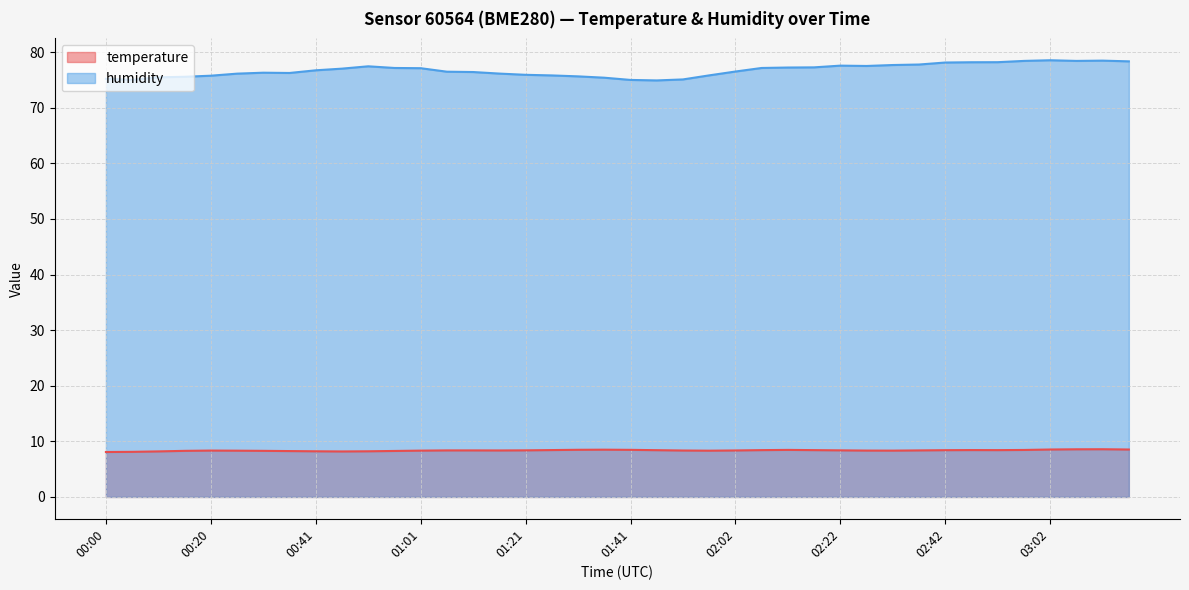

Which series changed the most between 00:56 and 01:26?

humidity